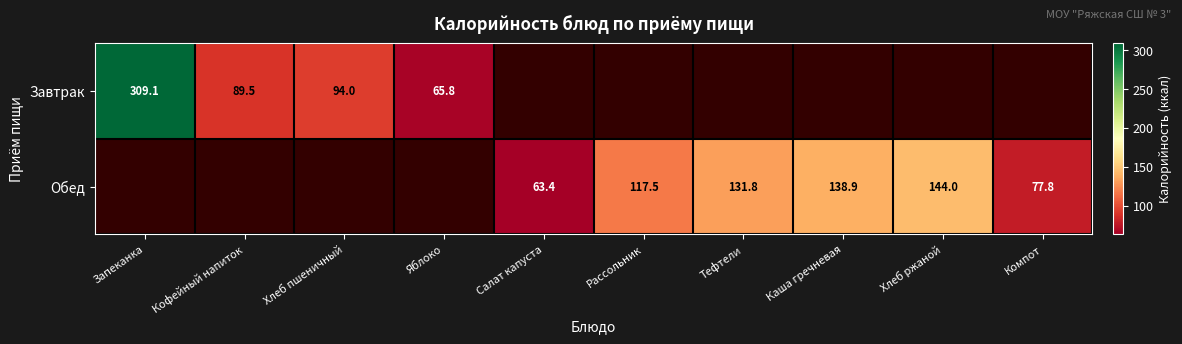

At Компот, list the series in order from smallest to largest.

Завтрак, Обед